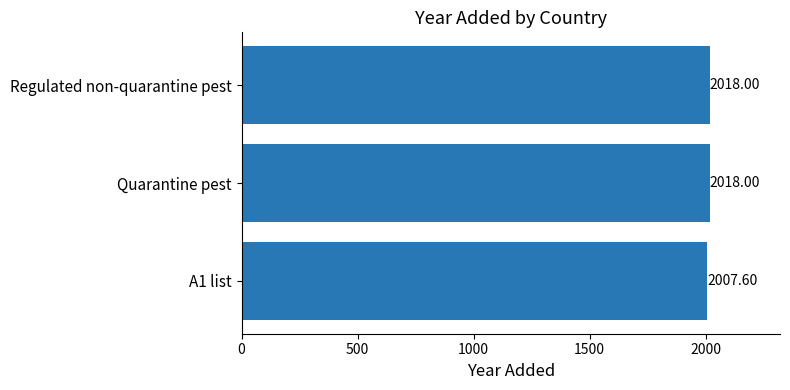

What is the sum of the values at A1 list and Quarantine pest?

4025.6